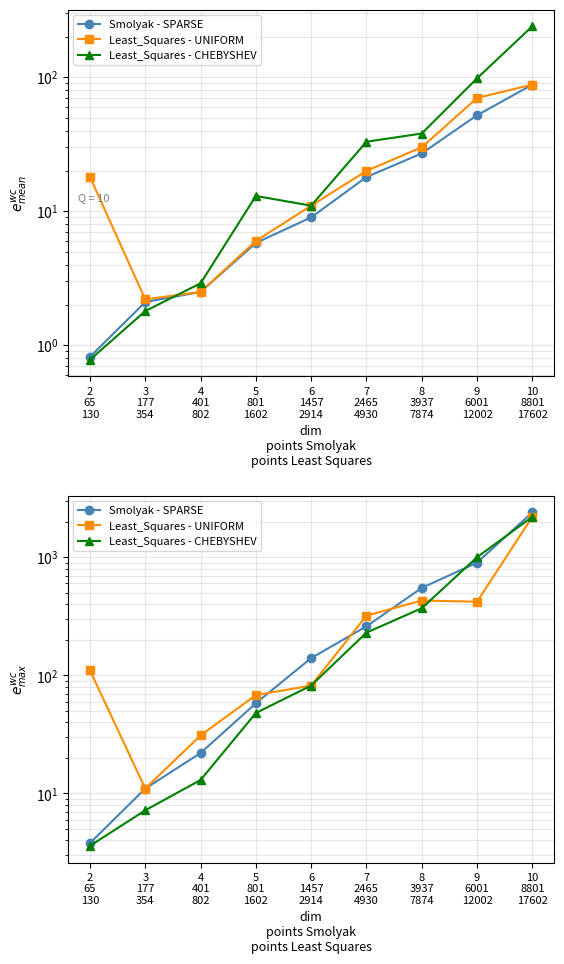

How many interior local valleys does the Least_Squares - UNIFORM series have?

2